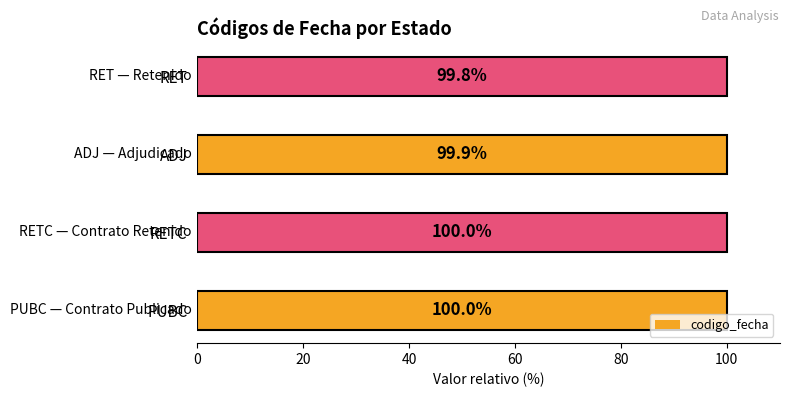

What is the ratio of the value at ADJ to the value at RET?

1.0